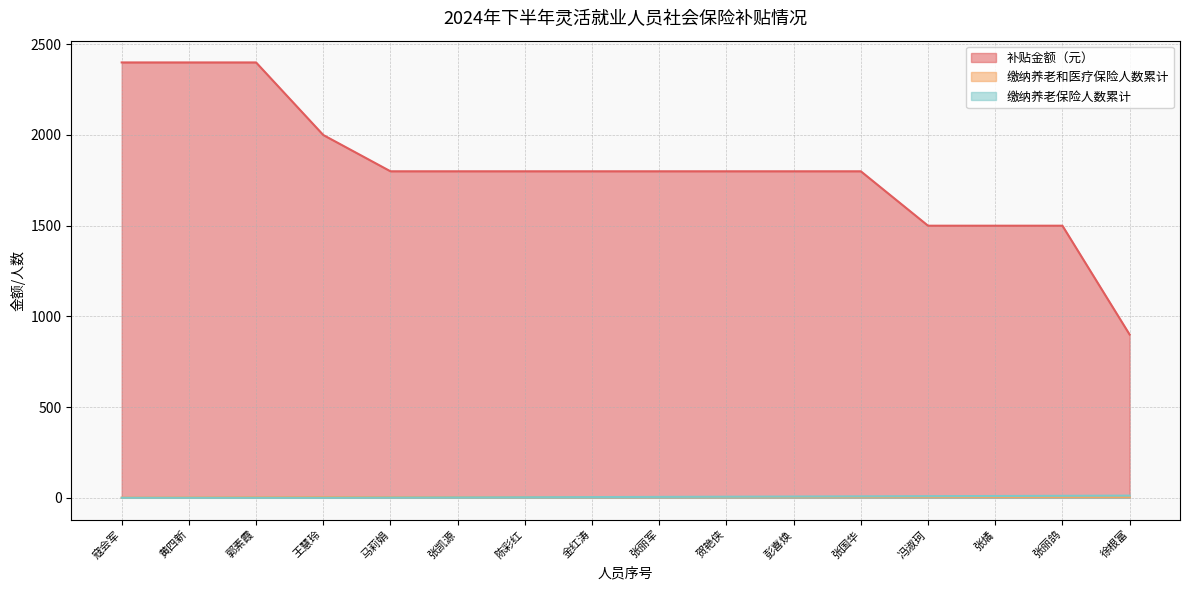

Reading left to right, list all the values displayed in this chart.

补贴金额（元）: 寇会军=2400	黄四新=2400	郭素霞=2400	王慧玲=2000	马莉娟=1800	张凯源=1800	陈彩红=1800	金红涛=1800	张丽军=1800	贺艳侠=1800	彭喜焕=1800	张国华=1800	冯淑珂=1500	张燏=1500	张丽鸽=1500	徐根富=900
缴纳养老和医疗保险人数累计: 寇会军=1	黄四新=2	郭素霞=3	王慧玲=4	马莉娟=4	张凯源=4	陈彩红=4	金红涛=4	张丽军=4	贺艳侠=4	彭喜焕=4	张国华=4	冯淑珂=4	张燏=4	张丽鸽=4	徐根富=4
缴纳养老保险人数累计: 寇会军=0	黄四新=0	郭素霞=0	王慧玲=0	马莉娟=1	张凯源=2	陈彩红=3	金红涛=4	张丽军=5	贺艳侠=6	彭喜焕=7	张国华=8	冯淑珂=9	张燏=10	张丽鸽=11	徐根富=12